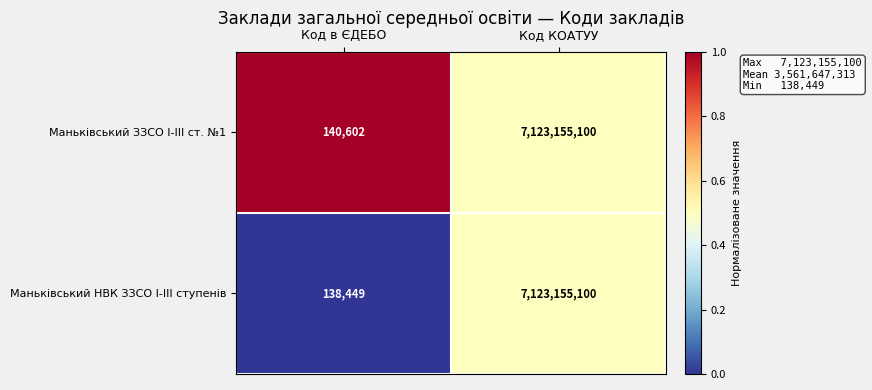

The Маньківський ЗЗСО І-ІІІ ст. №1 series shows 10009240339 at Код КОАТУУ. True or false?

False